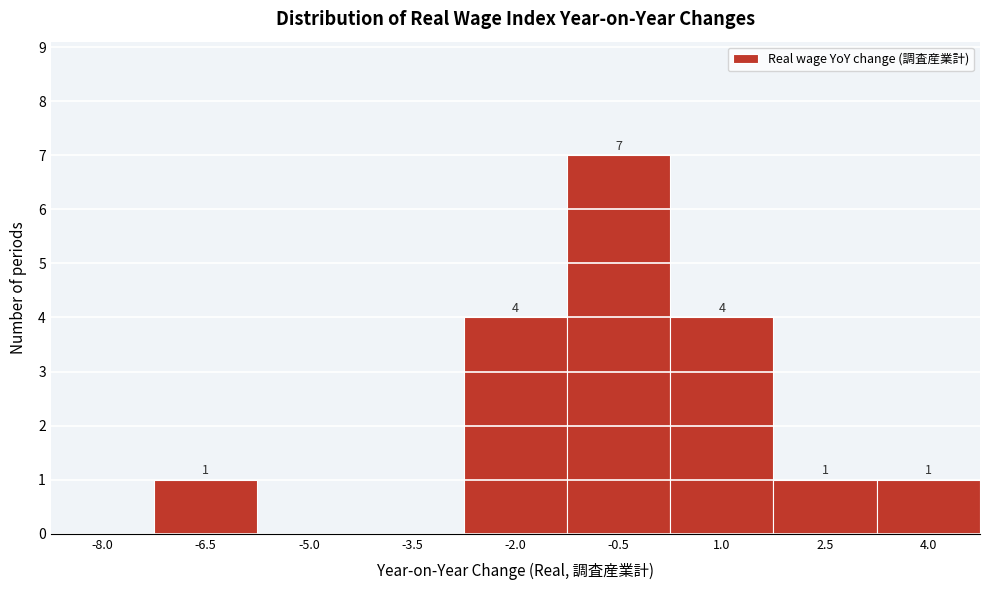

Reading left to right, transcribe all the data shown in this chart.

-8.0=0	-6.5=1	-5.0=0	-3.5=0	-2.0=4	-0.5=7	1.0=4	2.5=1	4.0=1